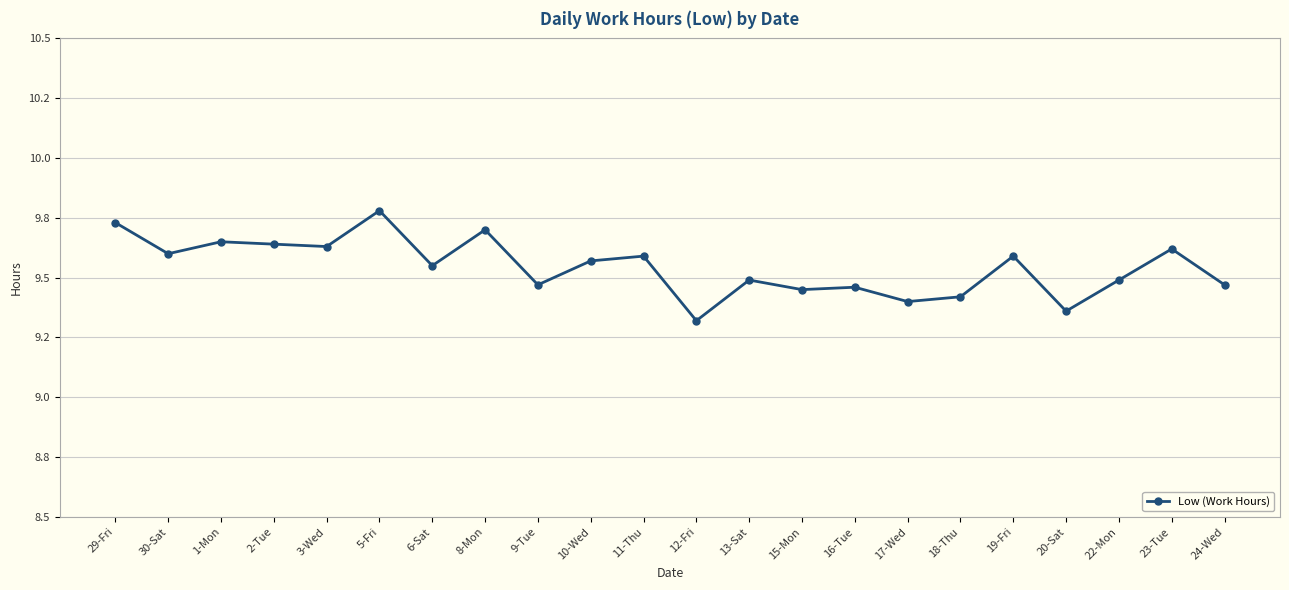

Is this an area chart (filled region under the line)?

No